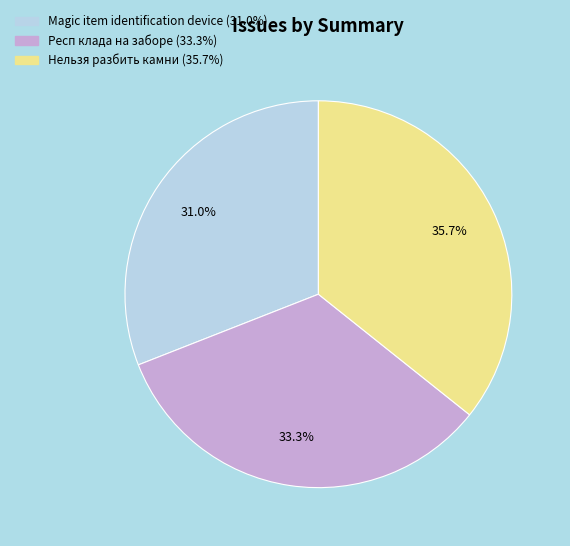

Count the number of slices in the pie.

3